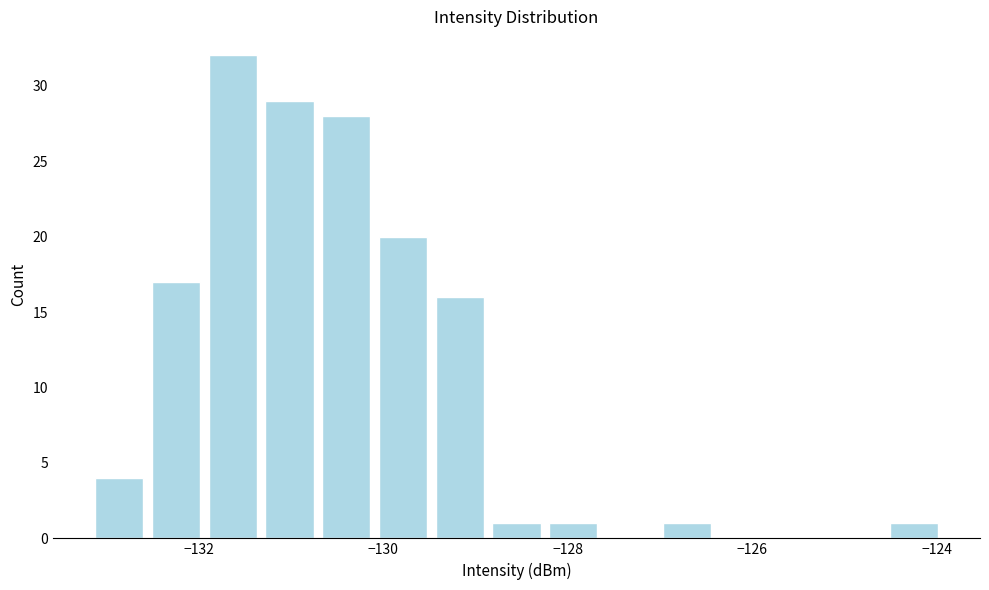

Read against the x-axis, roughly where is the centre of the tallest bar?

-131.6